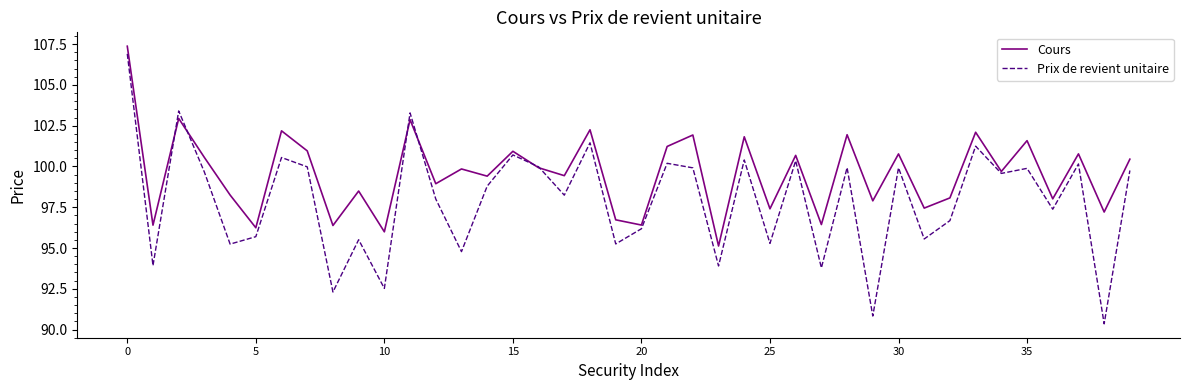

What is the maximum value shown in the chart?

107.4